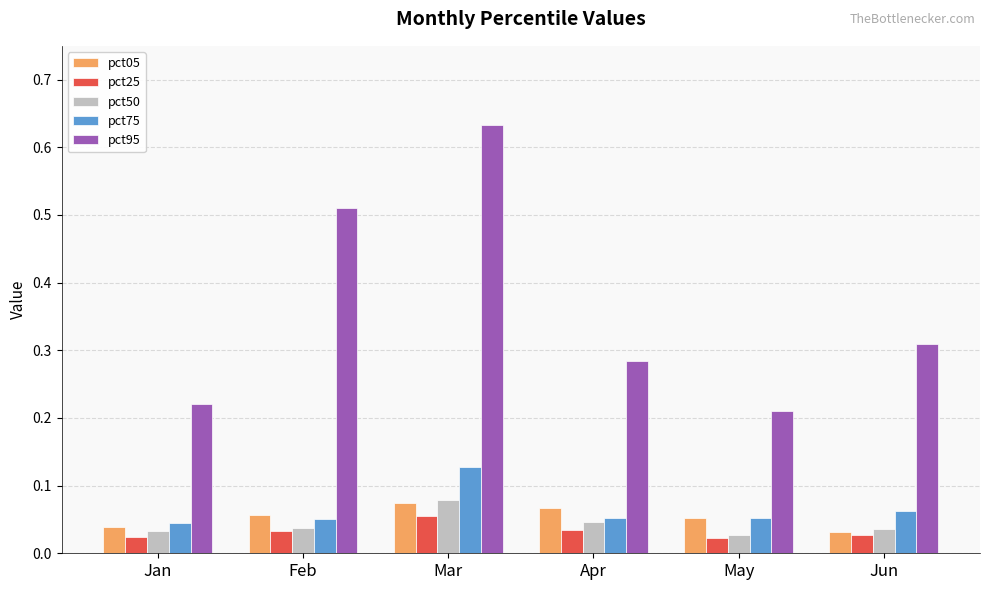

True or false: pct95 has a value of 0.4 at May.

False